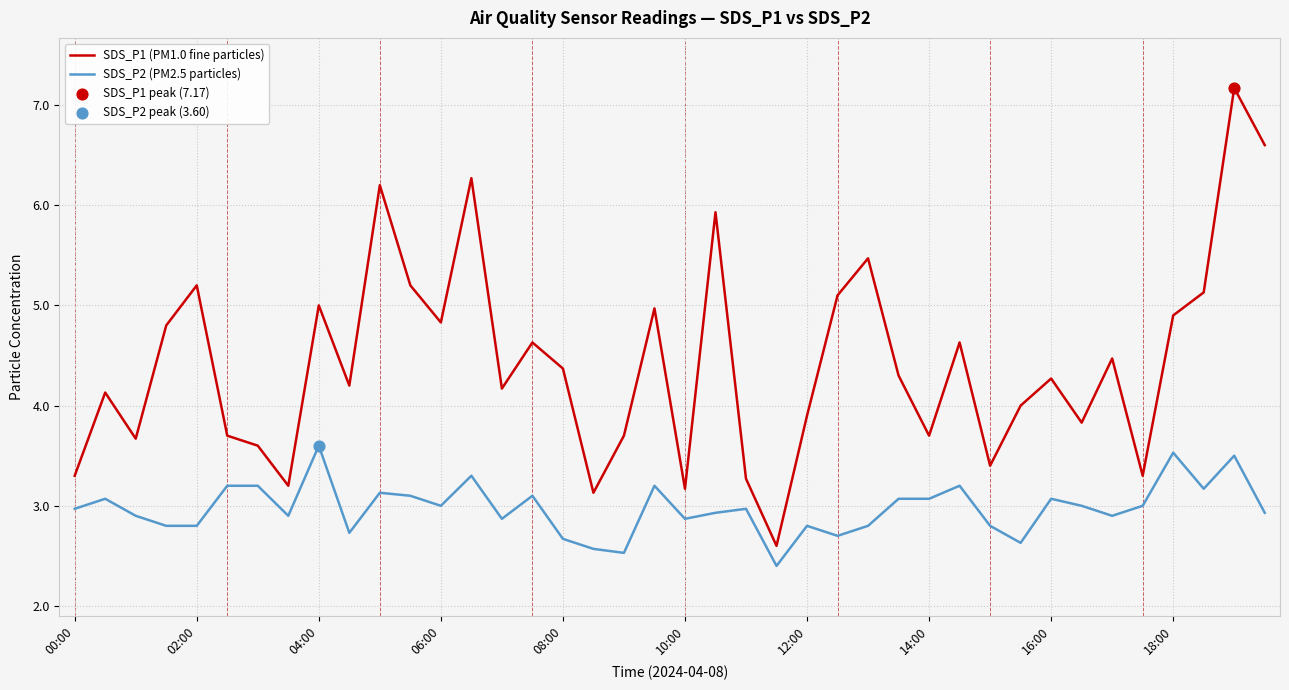

Which series has the largest total across all categories?

SDS_P1 (PM1.0 fine particles)